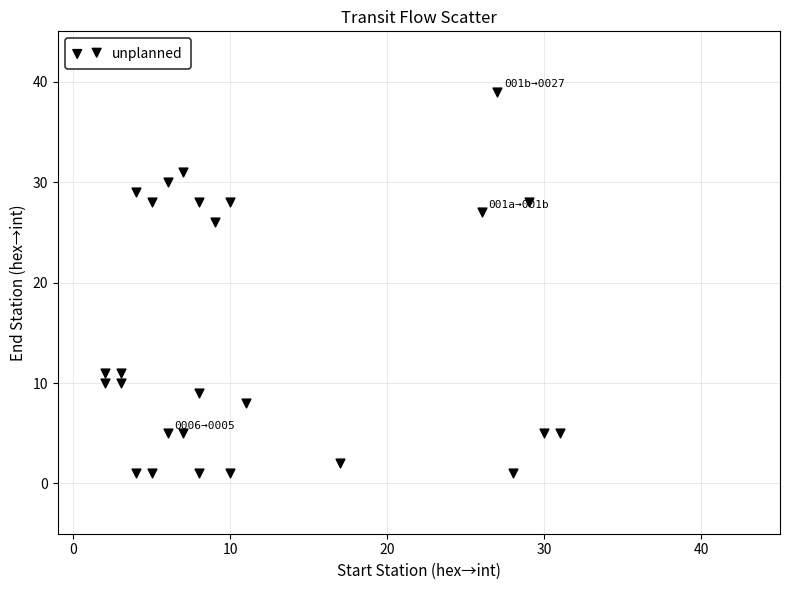

What Y value in the scatter plot is closest to 20?

26